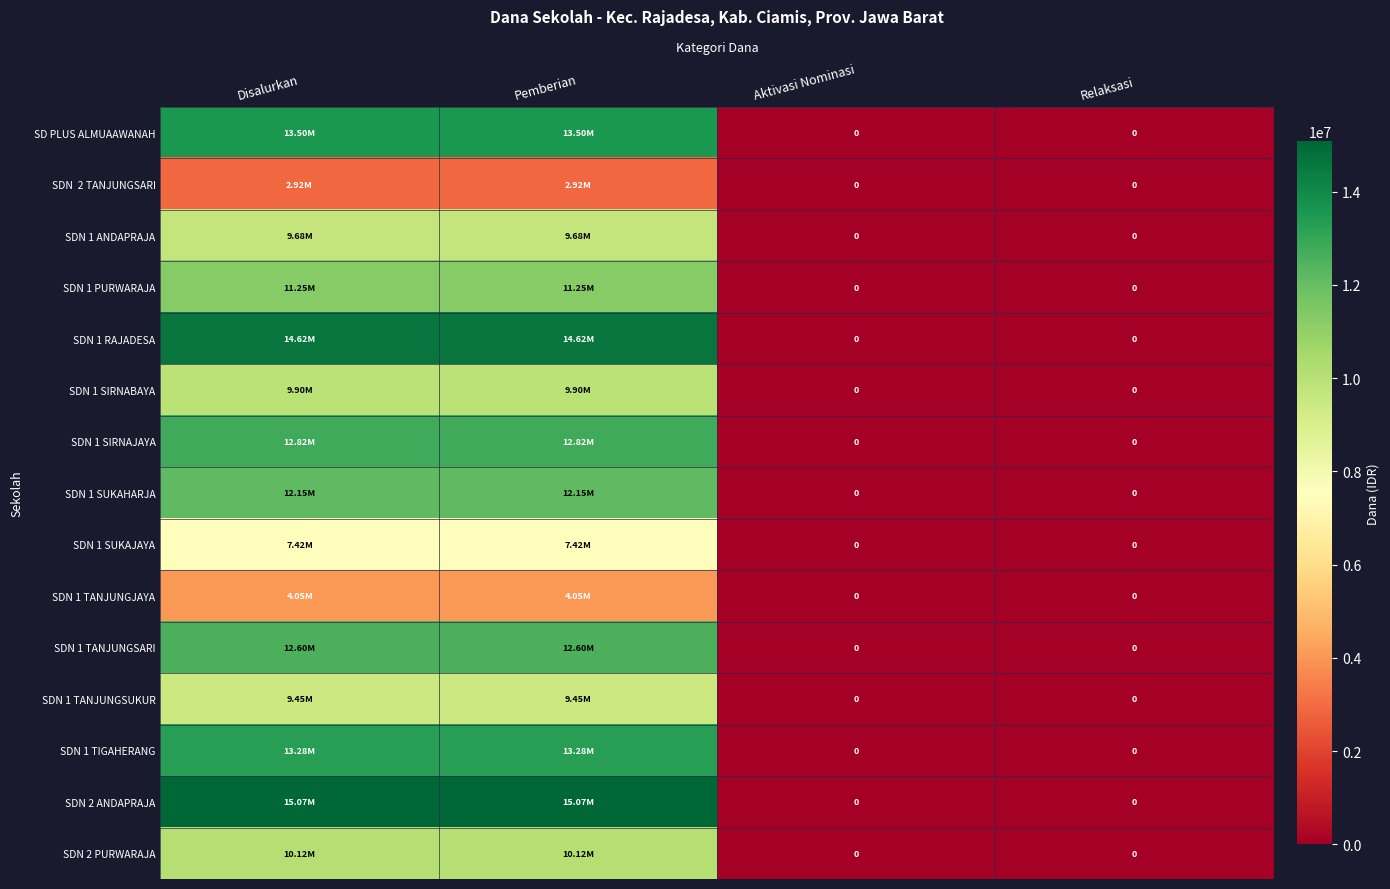

What is the greatest value displayed?

15075000